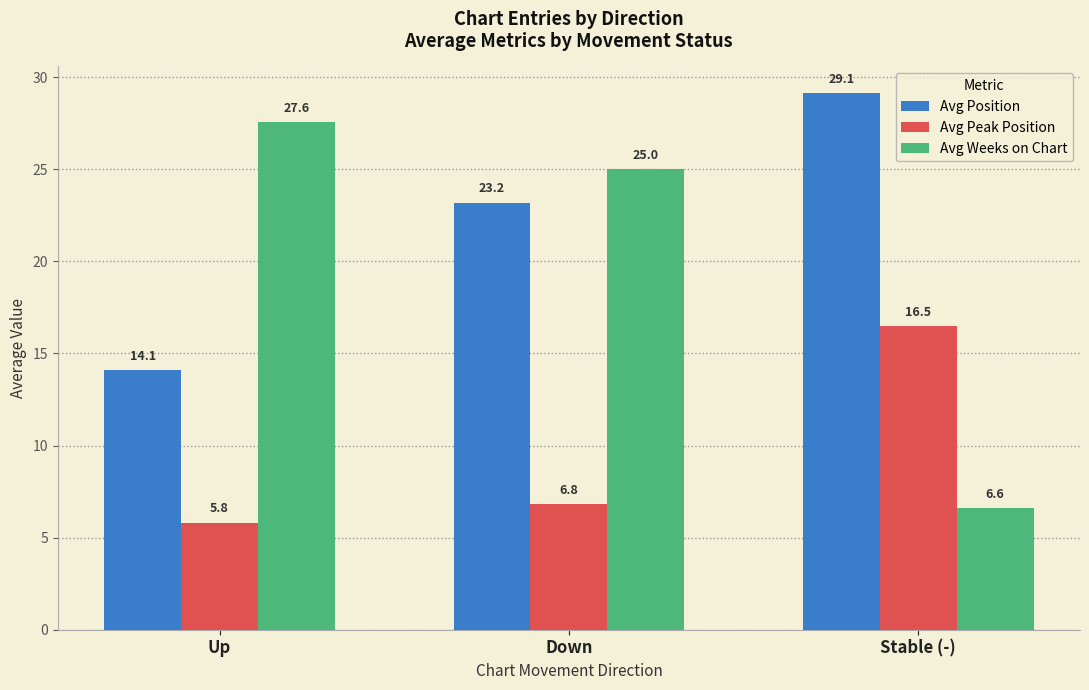

What is the difference between the maximum and second lowest values in the Avg Weeks on Chart series?

2.6